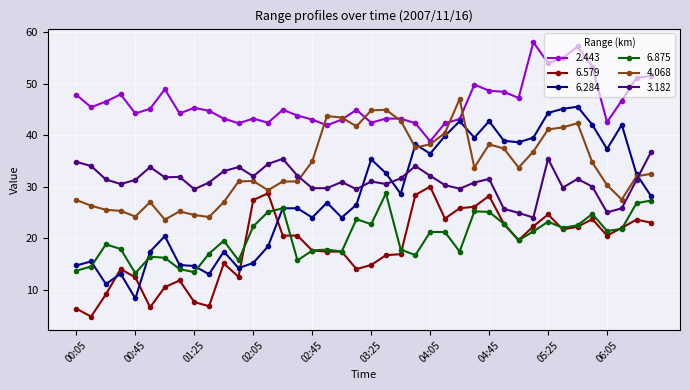

Rank the series by their maximum value, from lowest to highest.

6.875, 6.579, 3.182, 6.284, 4.068, 2.443